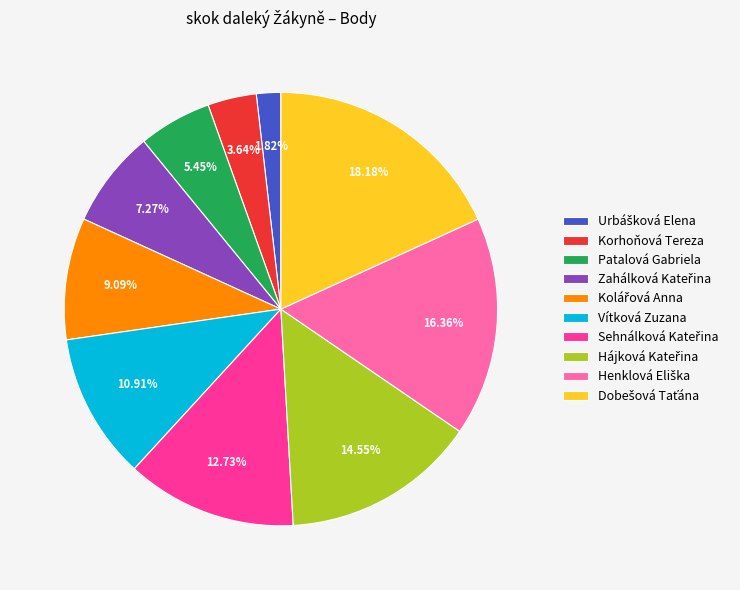

Does any single category account for the majority?

No